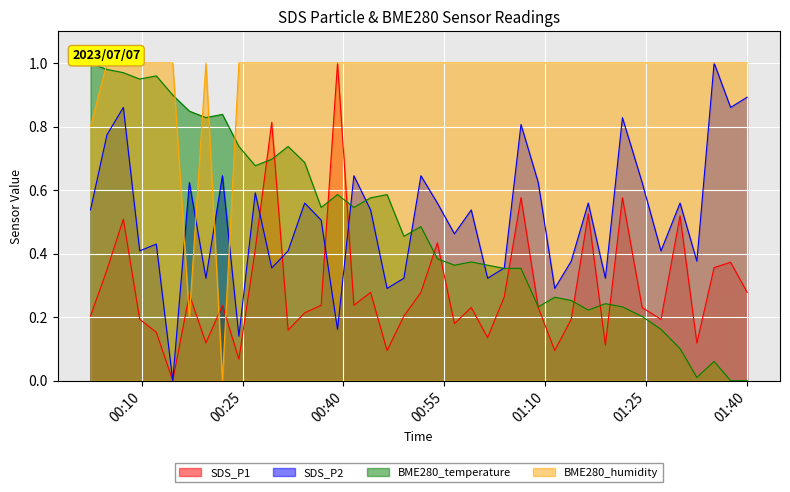

What is the highest value of the SDS_P1 series?

1.0